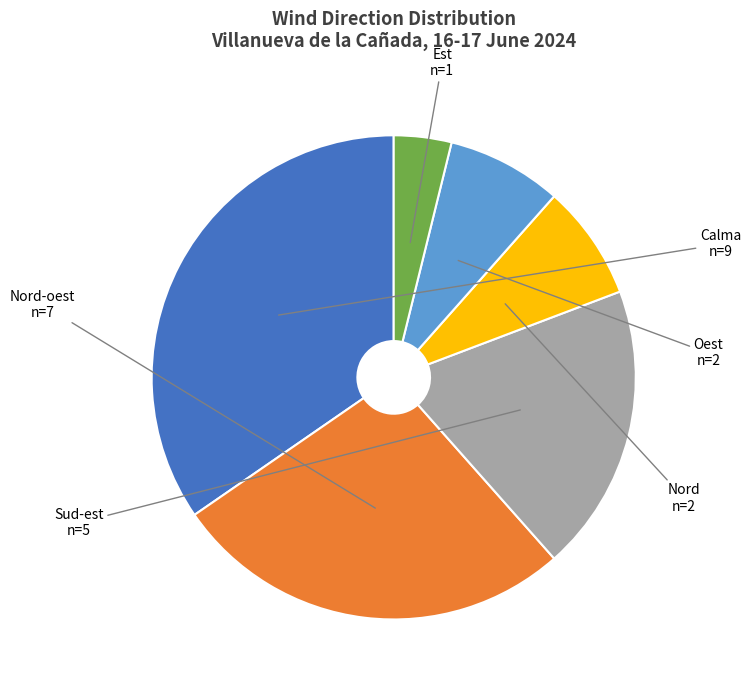

Is Sud-est the majority of the pie?

No